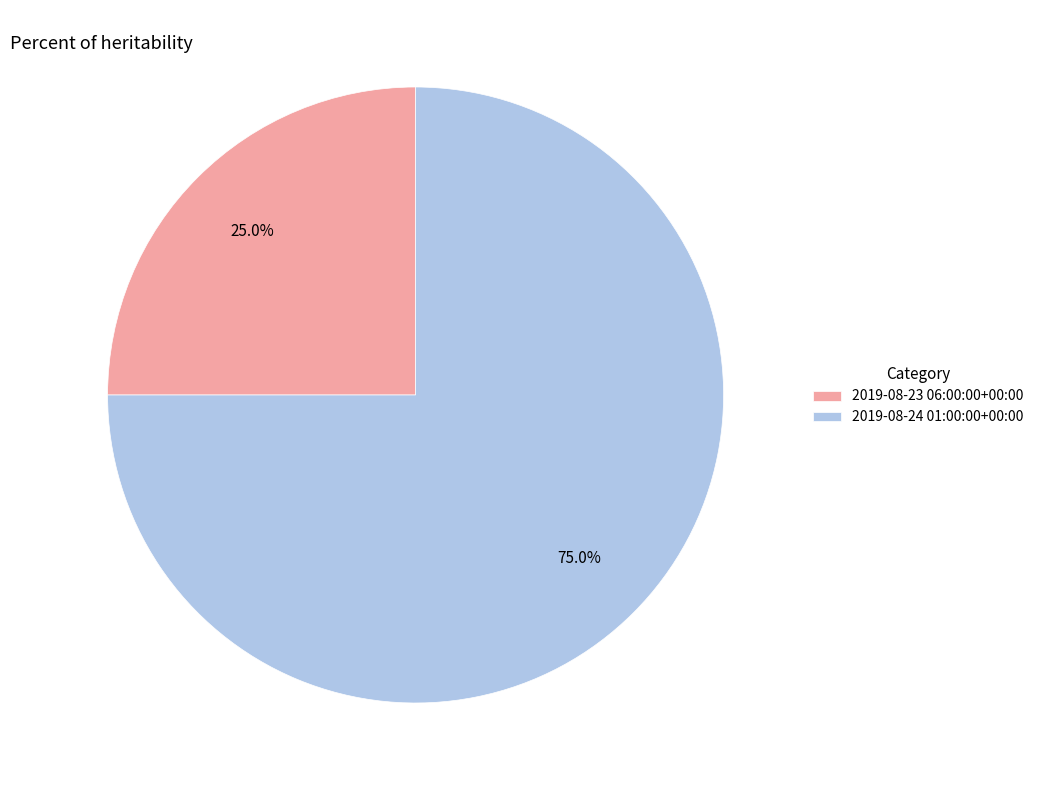

What is the largest slice in the pie chart?

2019-08-24 01:00:00+00:00